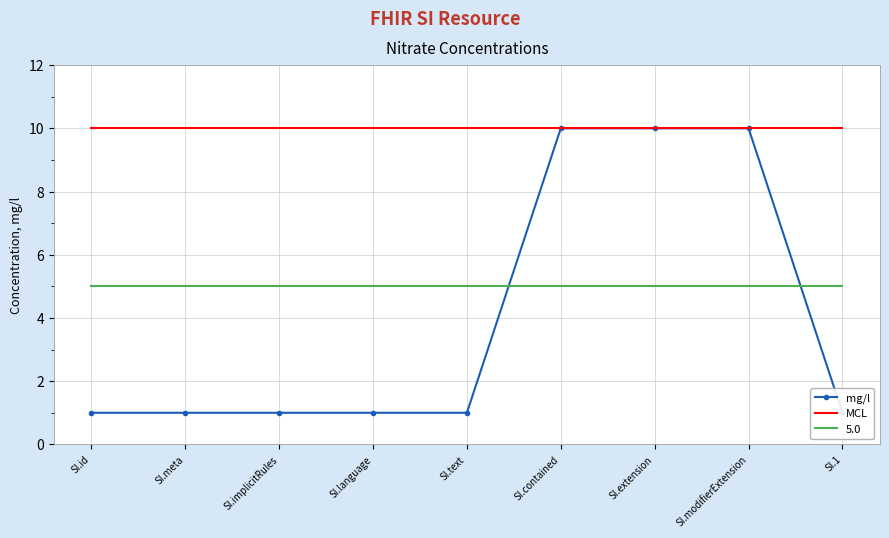

Which label corresponds to the smallest value in the chart?

SI.id